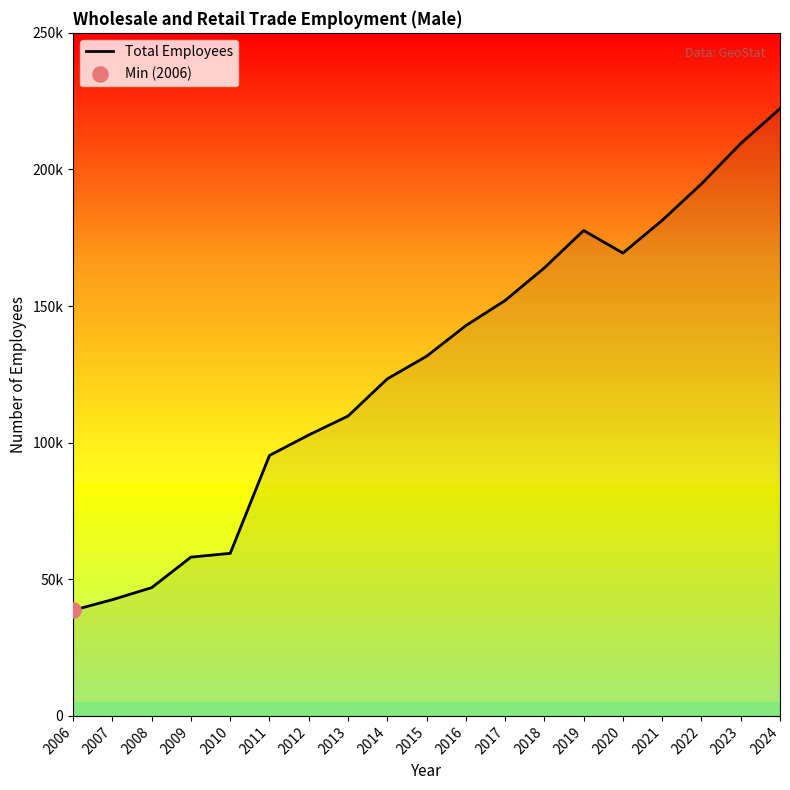

Which has a higher value, 2006 or 2008?

2008